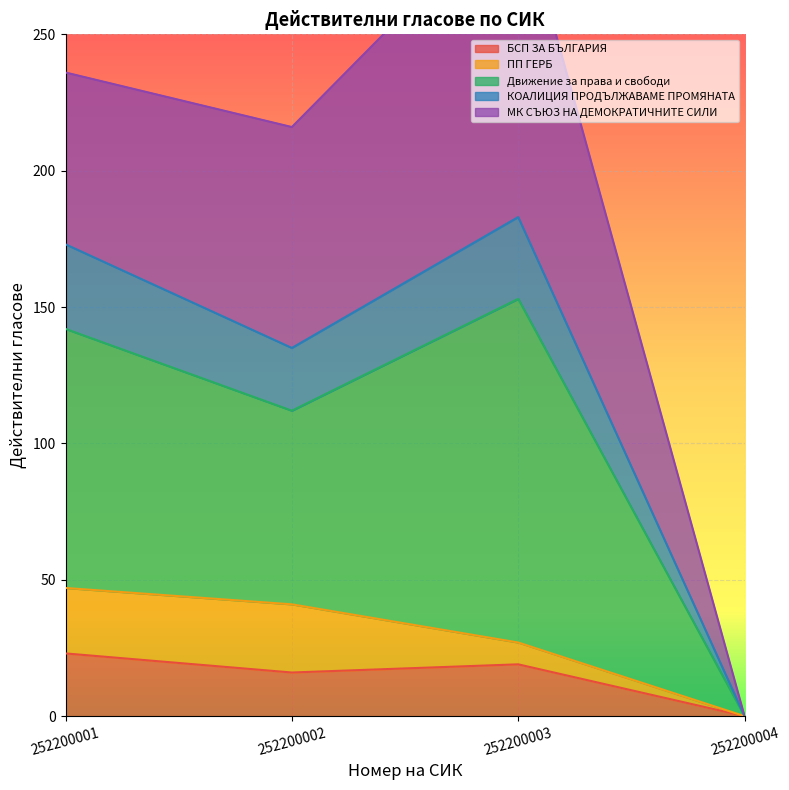

True or false: БСП ЗА БЪЛГАРИЯ has a value of 16 at 252200002.

True